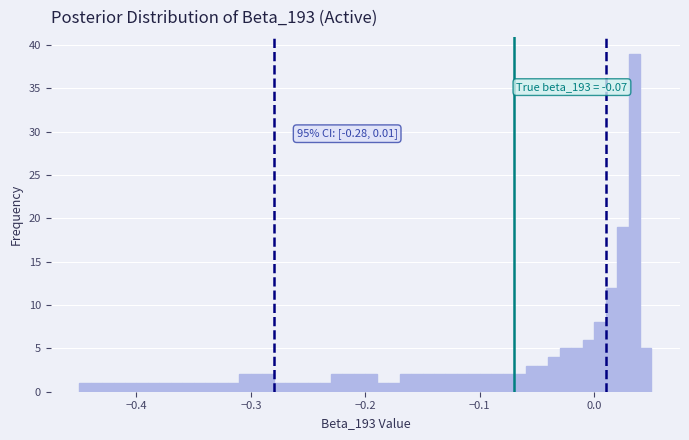

Around what value on the x-axis is the tallest bar? Give the approximate position of its centre, as read against the axis.

0.04